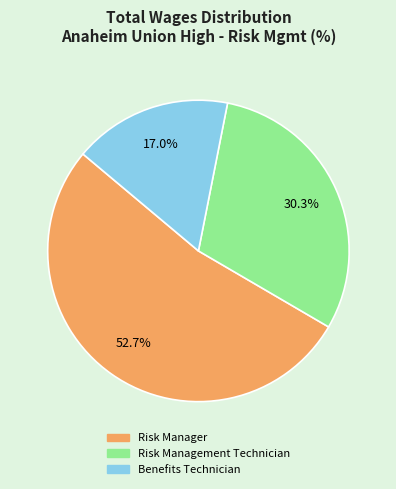

Is it true that Risk Management Technician is 30% of the pie?

True